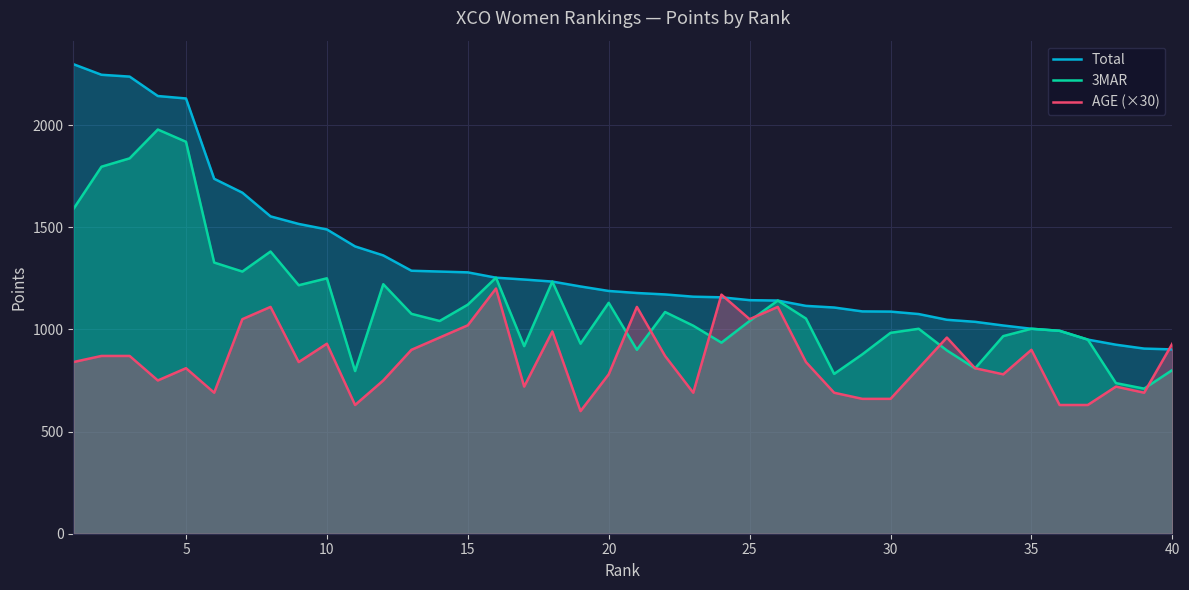

Which series has the widest spread of values?

Total